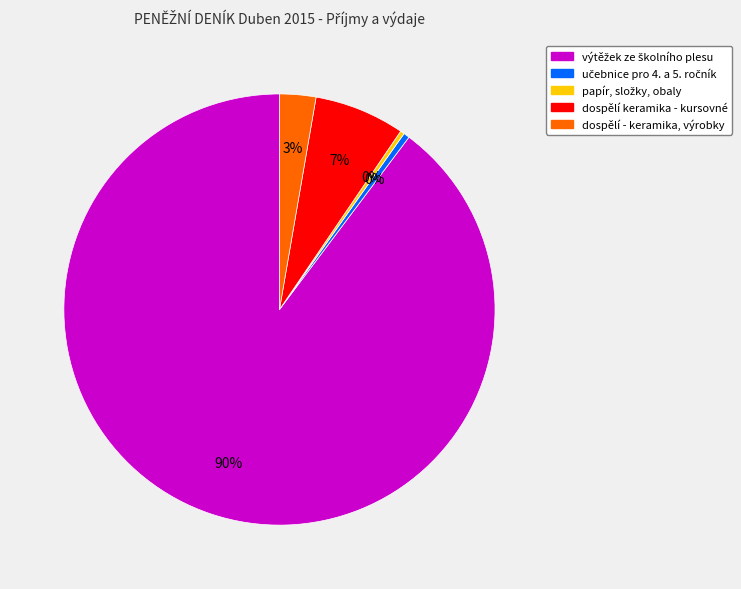

To the nearest percent, what is the average slice percentage?

20%